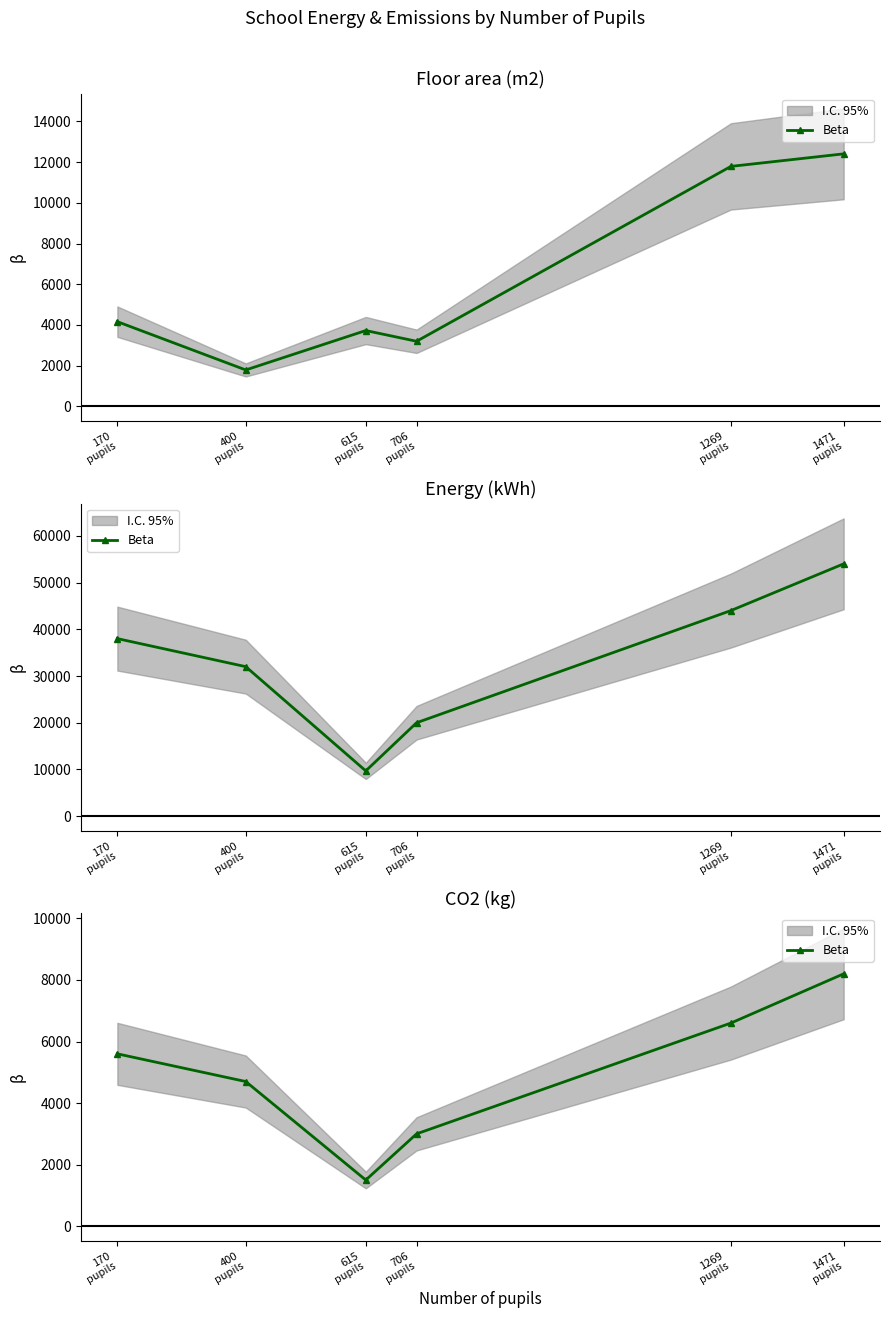

Which has a higher value, 1471
pupils or 1269
pupils?

1471
pupils